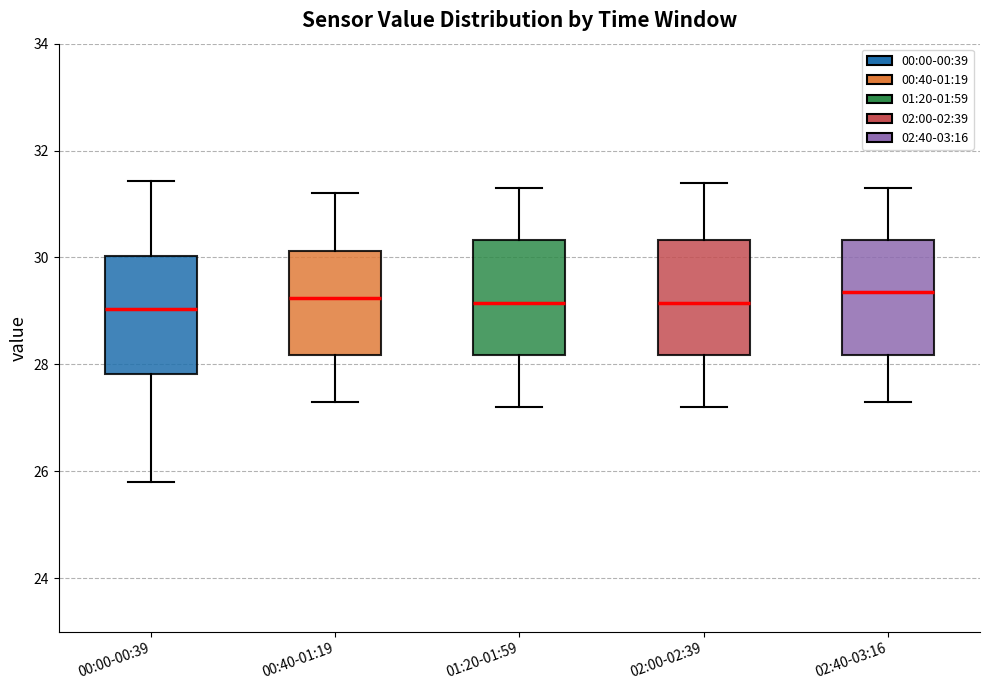

Reading left to right, transcribe this box plot: for each box, give where its median line is, the range the box spans, and where its two whiskers end, as read against the y-axis. The values are not printed on the chart, so give them approximately, as read against the axis.

00:00-00:39: median 29.0, box 27.8 to 30.0, whiskers 25.8 to 31.4
00:40-01:19: median 29.2, box 28.2 to 30.2, whiskers 27.4 to 31.2
01:20-01:59: median 29.2, box 28.2 to 30.4, whiskers 27.2 to 31.4
02:00-02:39: median 29.2, box 28.2 to 30.4, whiskers 27.2 to 31.4
02:40-03:16: median 29.4, box 28.2 to 30.4, whiskers 27.4 to 31.4